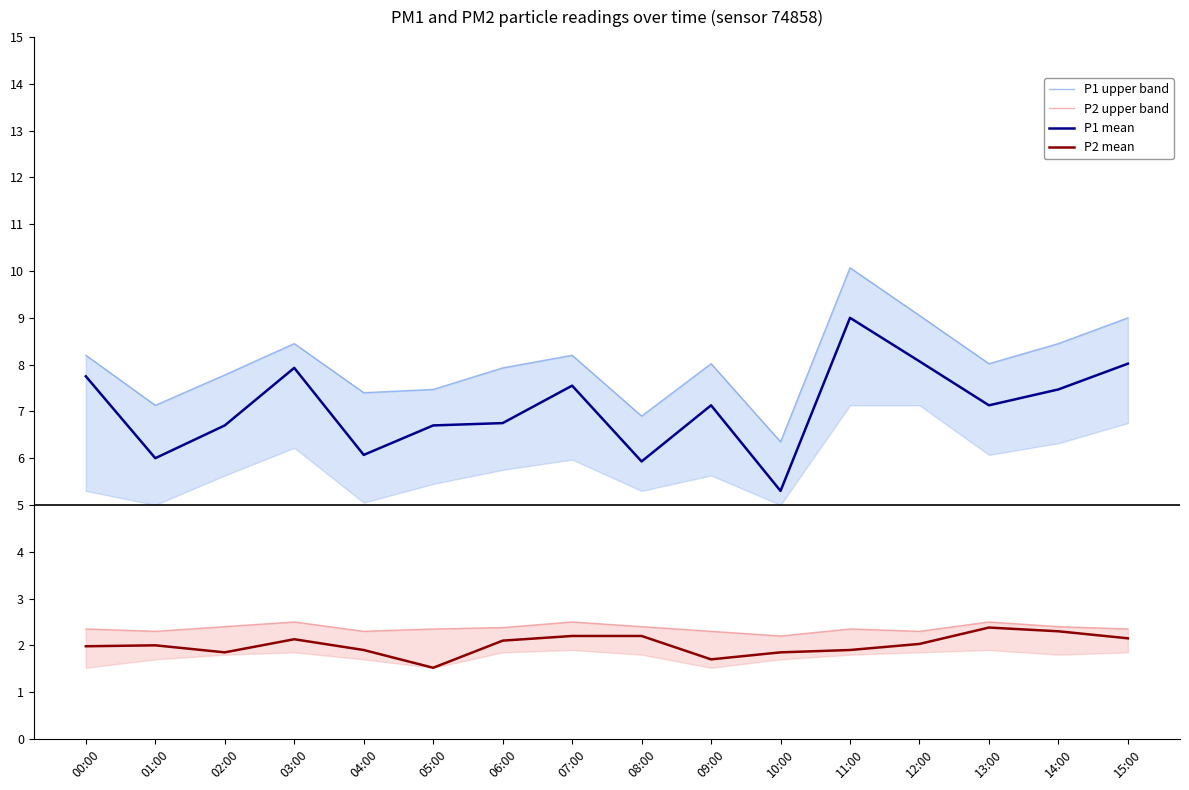

In P1 upper band, how many points are higher than both neighbors (excluding endpoints)?

4